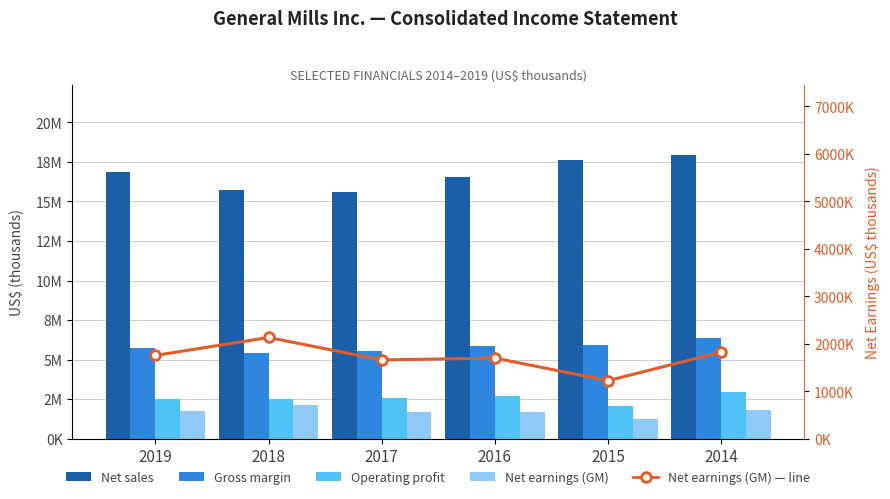

How many groups of bars are there?

6